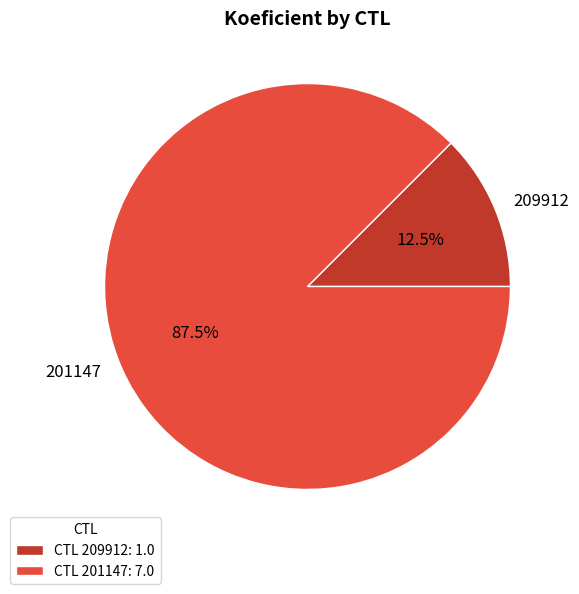

What is the majority slice?

201147